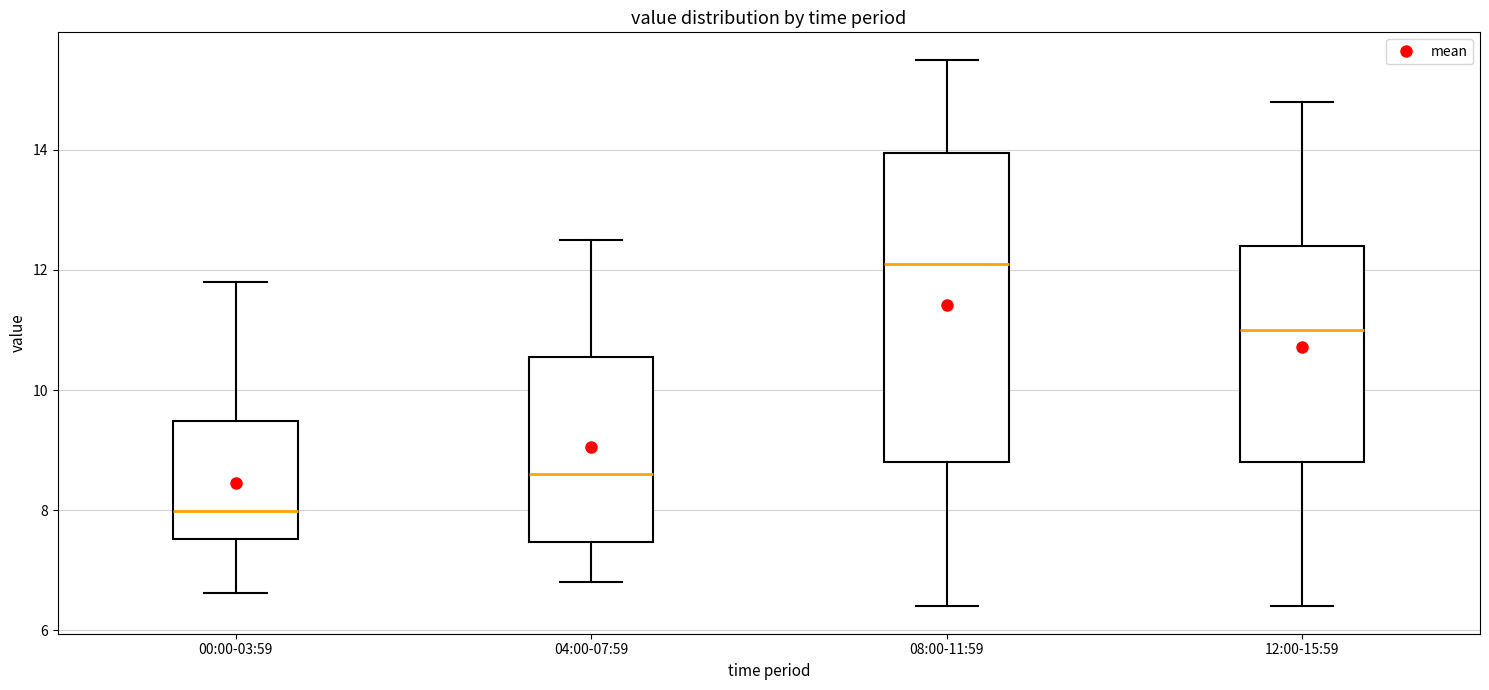

Which box is the tallest, from its lower edge to its upper edge?

08:00-11:59